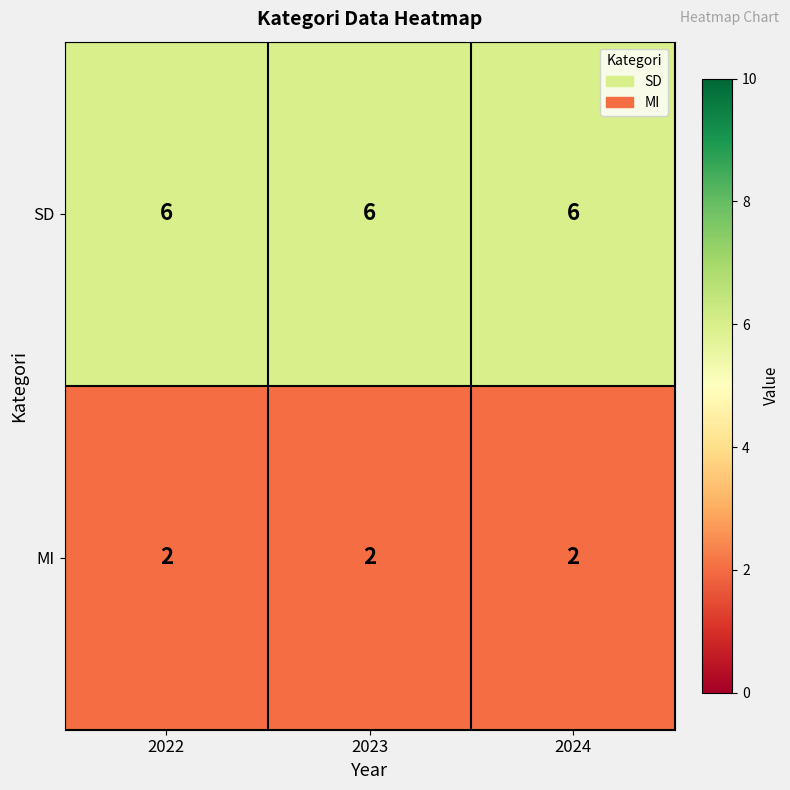

At 2023, list the series in order from largest to smallest.

SD, MI